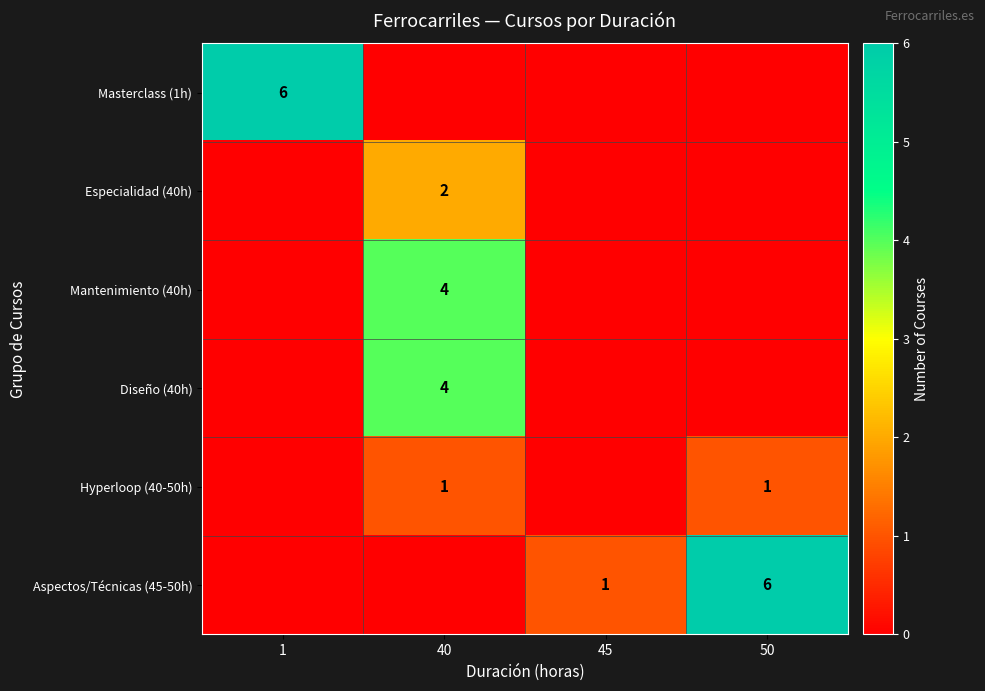

Rank the series at 40 from highest to lowest value.

Mantenimiento (40h), Diseño (40h), Especialidad (40h), Hyperloop (40-50h), Masterclass (1h), Aspectos/Técnicas (45-50h)